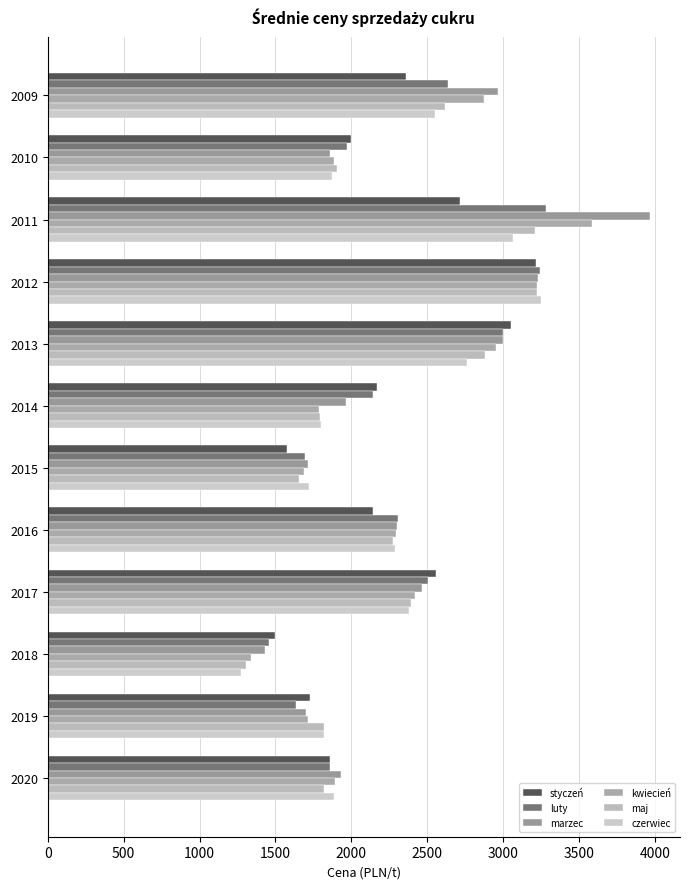

What are all the series names shown in the legend?

styczeń, luty, marzec, kwiecień, maj, czerwiec